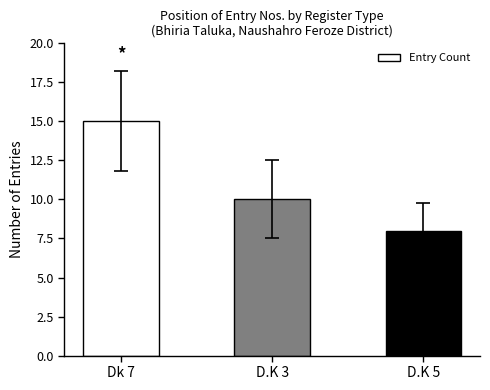

What is the minimum value shown in the chart?

8